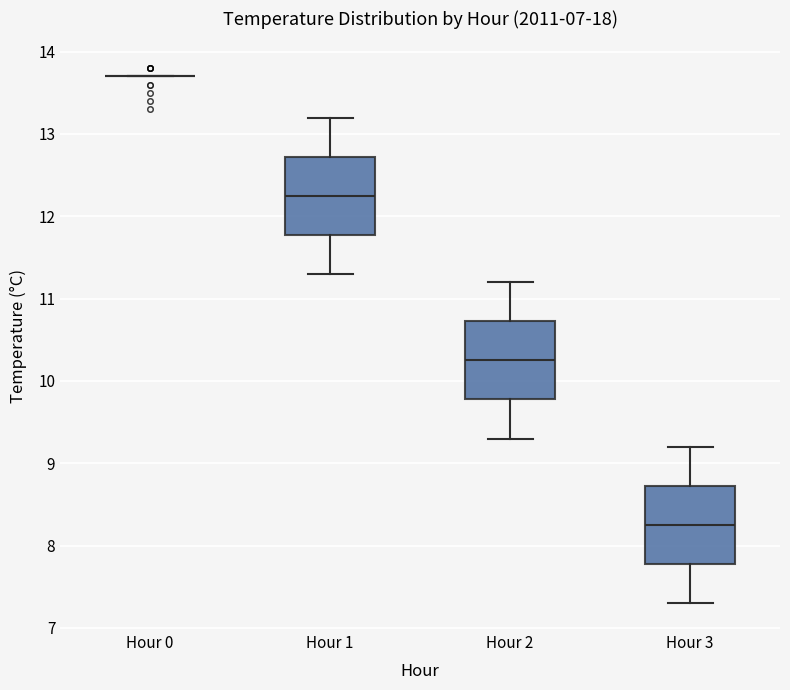

Reading left to right, read every box against the y-axis: the position of its median line, the range the box covers, and the ends of its whiskers. The values are not printed on the chart, so give them approximately, as read against the axis.

Hour 0: box collapsed to a line at 13.7, whiskers 13.7 to 13.7
Hour 1: median 12.3, box 11.8 to 12.7, whiskers 11.3 to 13.2
Hour 2: median 10.3, box 9.8 to 10.7, whiskers 9.3 to 11.2
Hour 3: median 8.3, box 7.8 to 8.7, whiskers 7.3 to 9.2